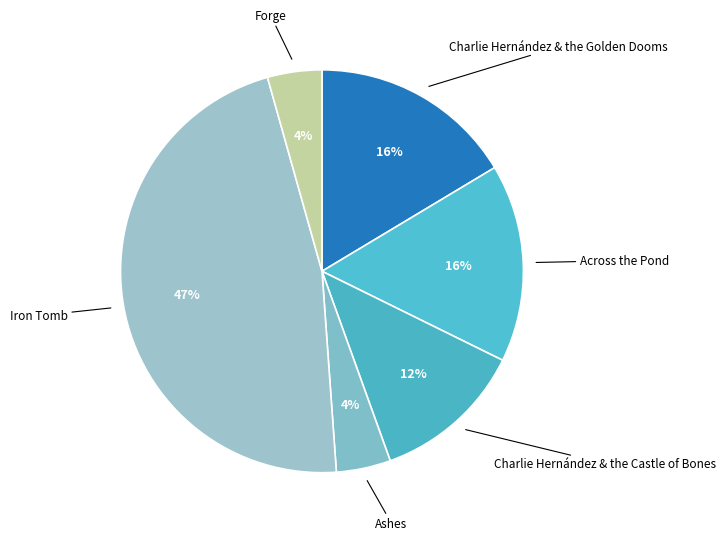

Is there a majority slice in this chart?

No